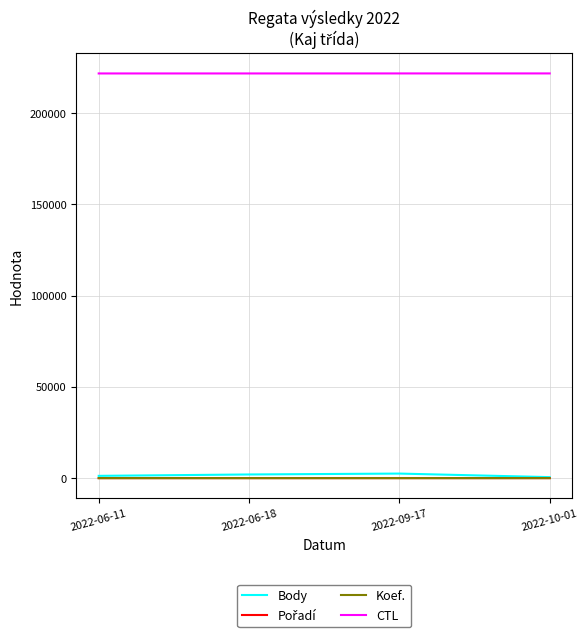

What position from the left is 2022-09-17?

3